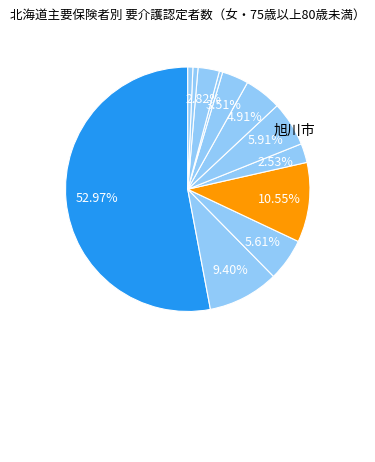

Count the number of slices in the pie.

12